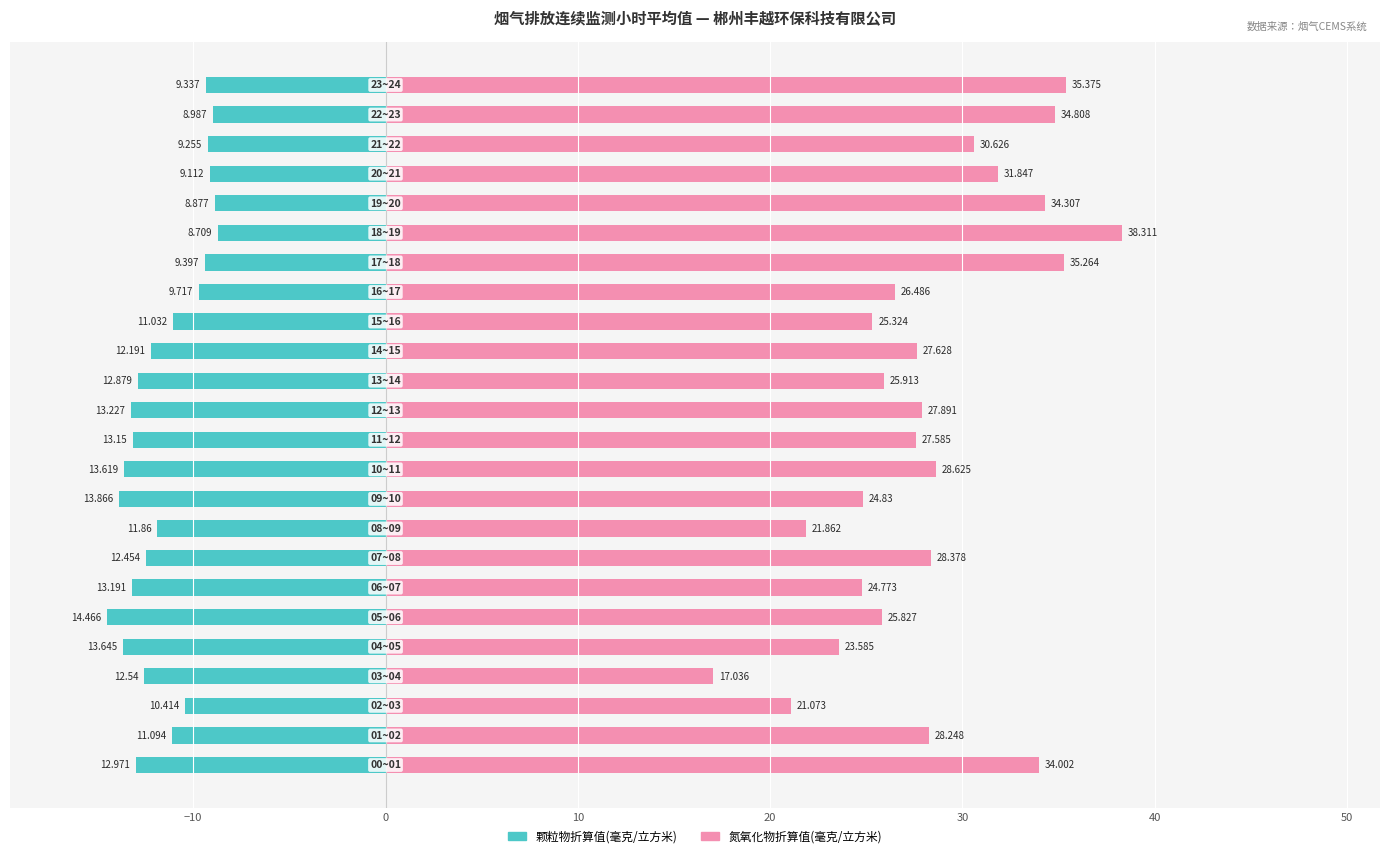

How many groups of bars are there?

24